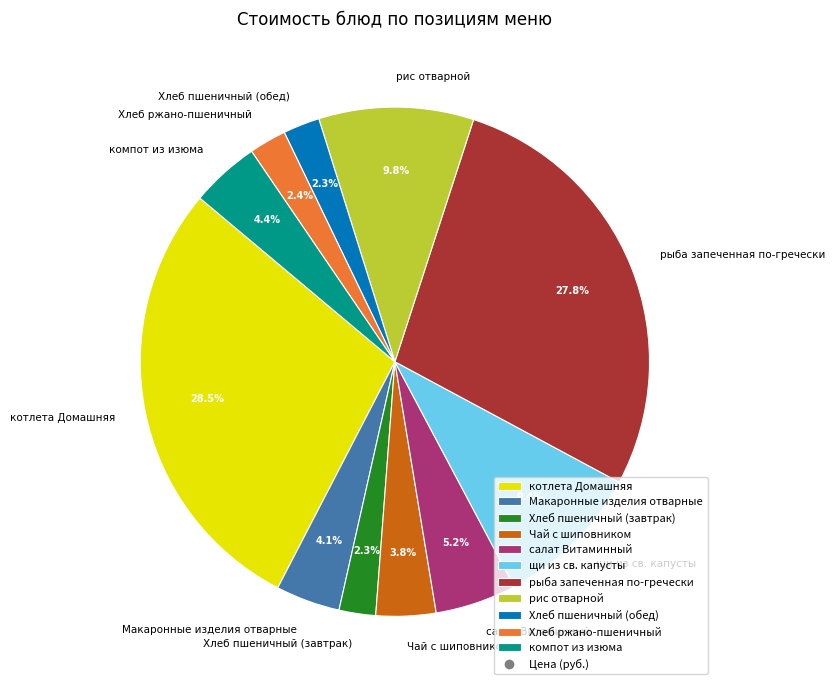

What is the largest slice in the pie chart?

котлета Домашняя